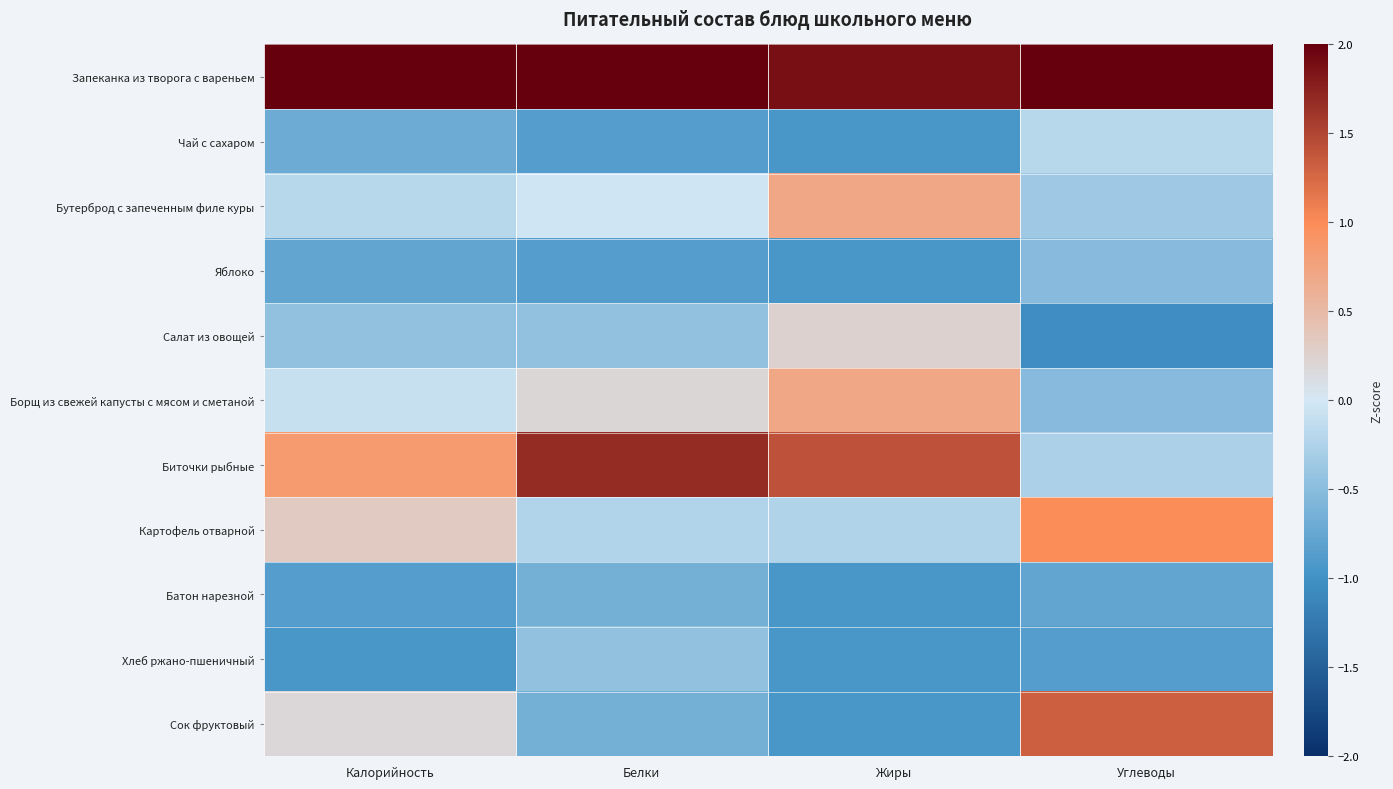

Rank the series at Калорийность from lowest to highest value.

Хлеб ржано-пшеничный, Батон нарезной, Яблоко, Чай с сахаром, Салат из овощей, Бутерброд с запеченным филе куры, Борщ из свежей капусты с мясом и сметаной, Сок фруктовый, Картофель отварной, Биточки рыбные, Запеканка из творога с вареньем